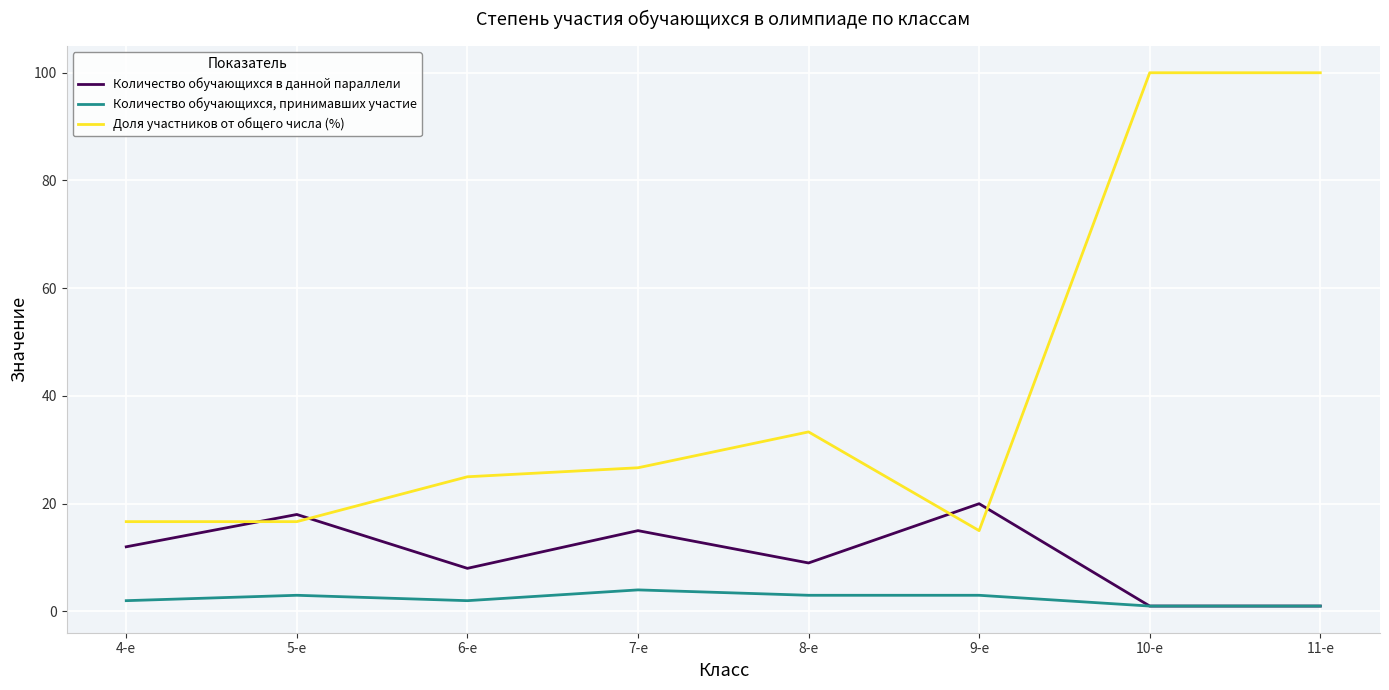

Rank the series by their maximum value, from highest to lowest.

Доля участников от общего числа (%), Количество обучающихся в данной параллели, Количество обучающихся, принимавших участие